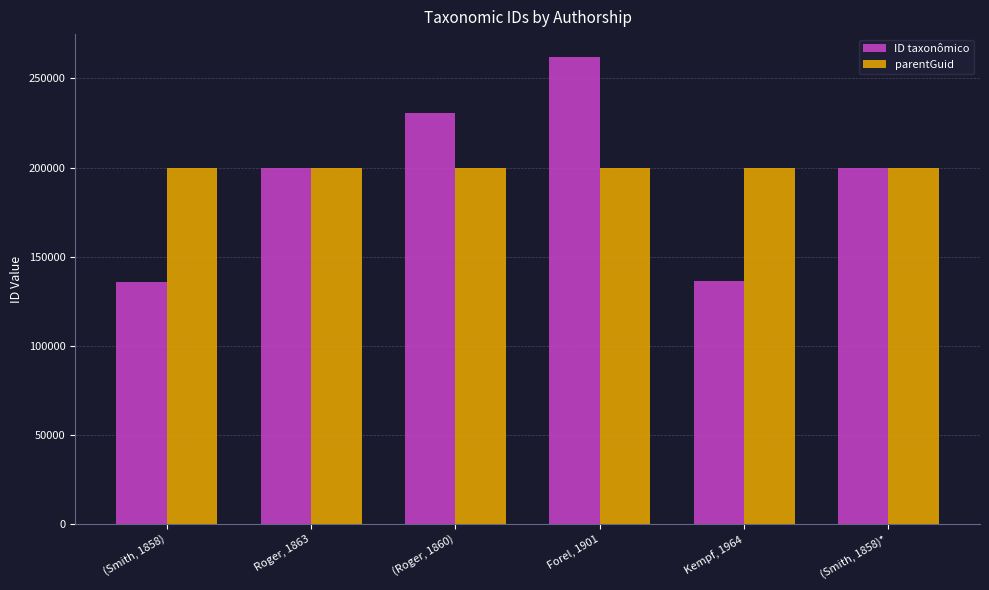

At which category is the sum across all series the highest?

Forel, 1901